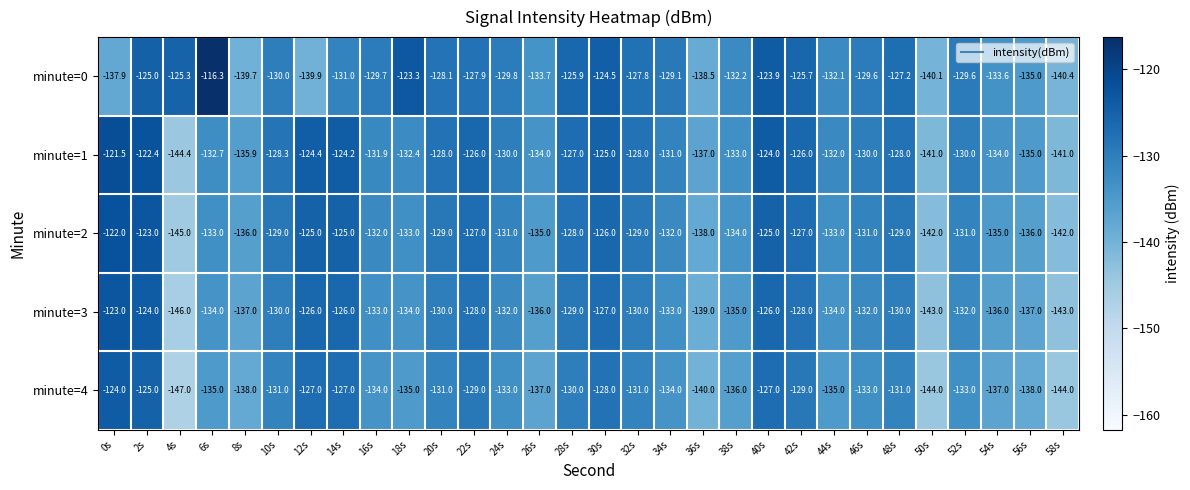

Is the value of minute=0 at 8s greater than the value of minute=3 at 14s?

No